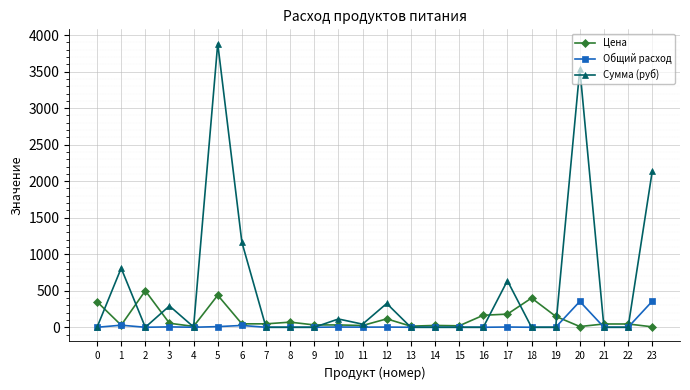

The value of Сумма (руб) at 22 is 2574.5. True or false?

False